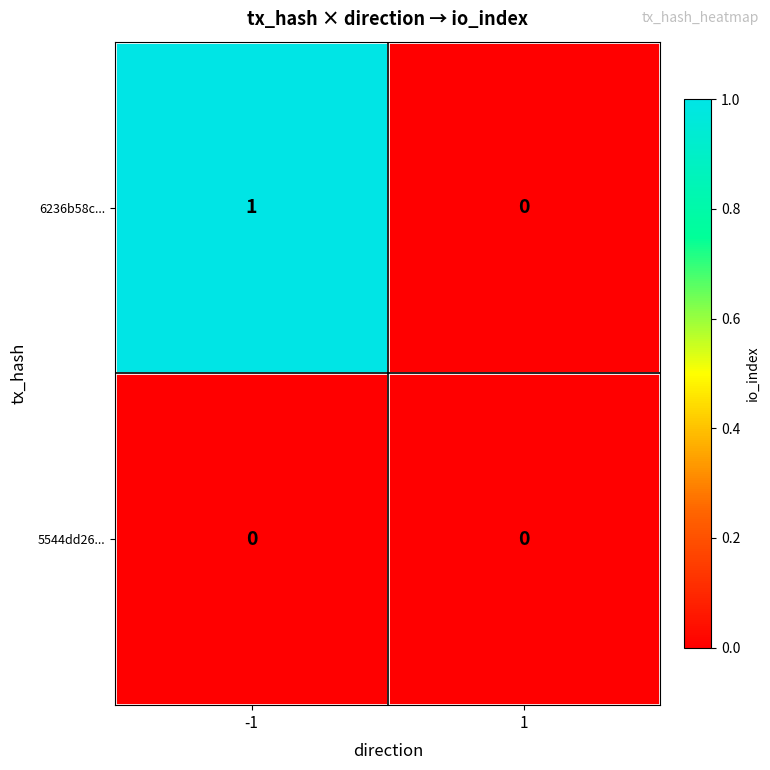

What is the total value across all series at -1?

1